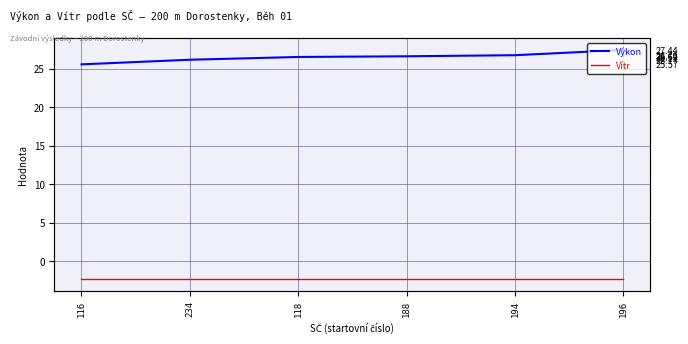

Is the value of Výkon at 118 greater than the value of Vítr at 196?

Yes